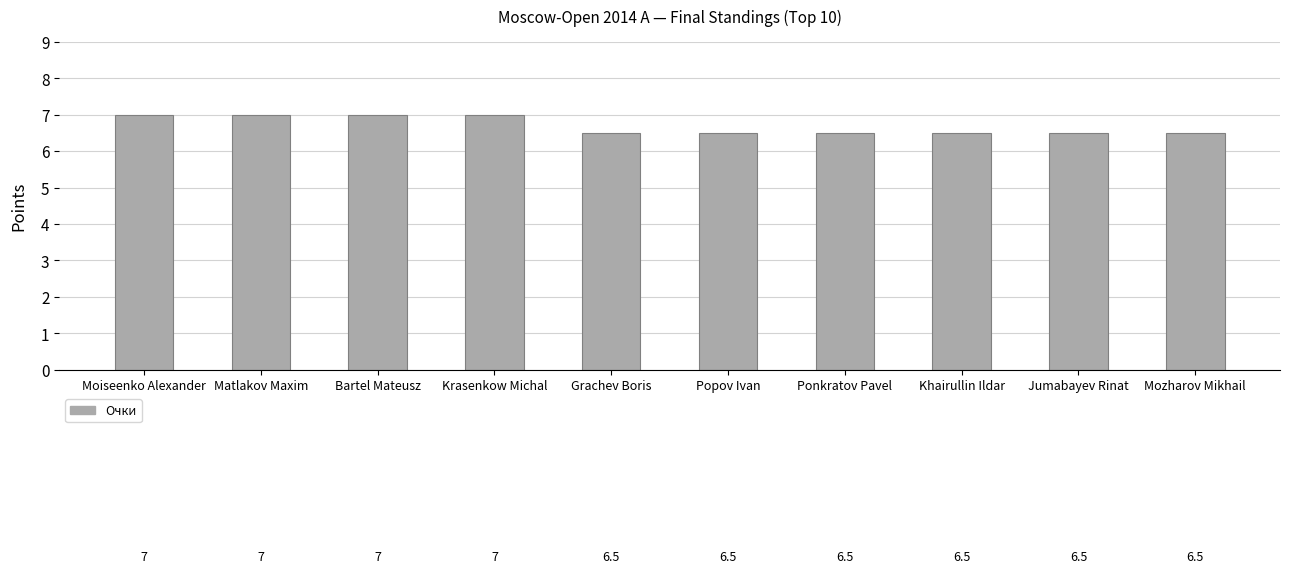

How many values are between 6 and 7?

10